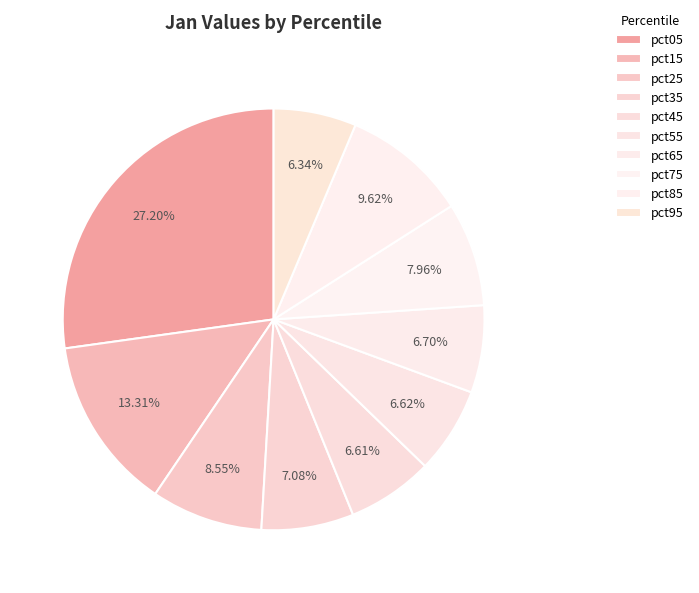

Count the number of slices in the pie.

10